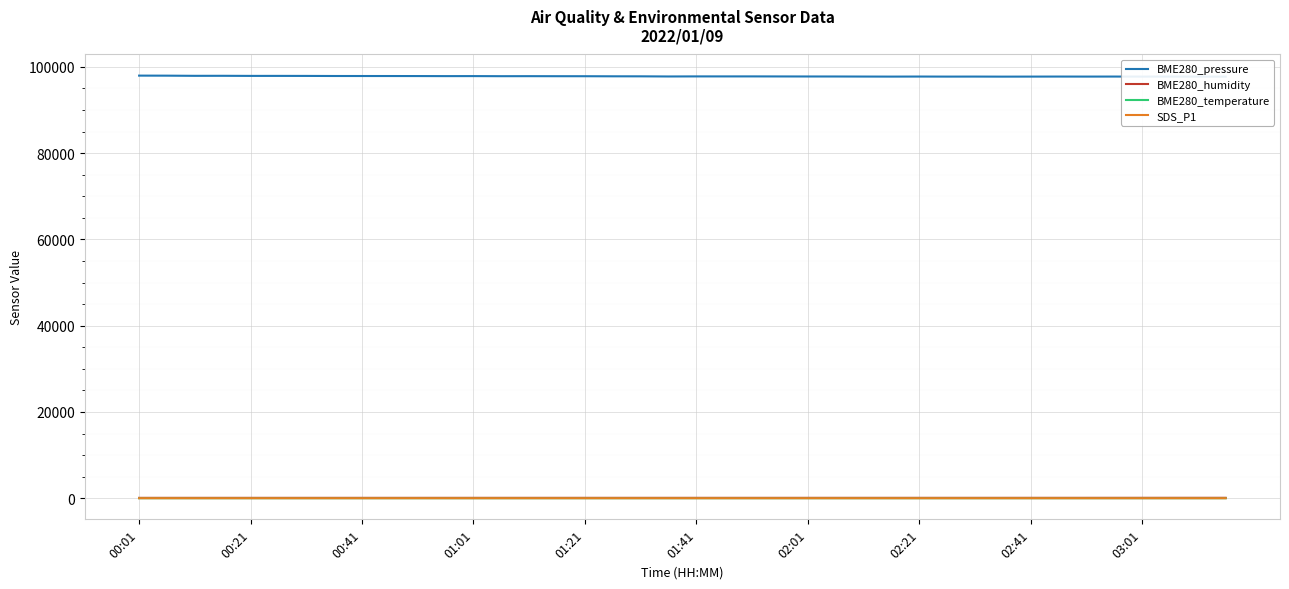

What is the label of the 40th point from the right?

00:01